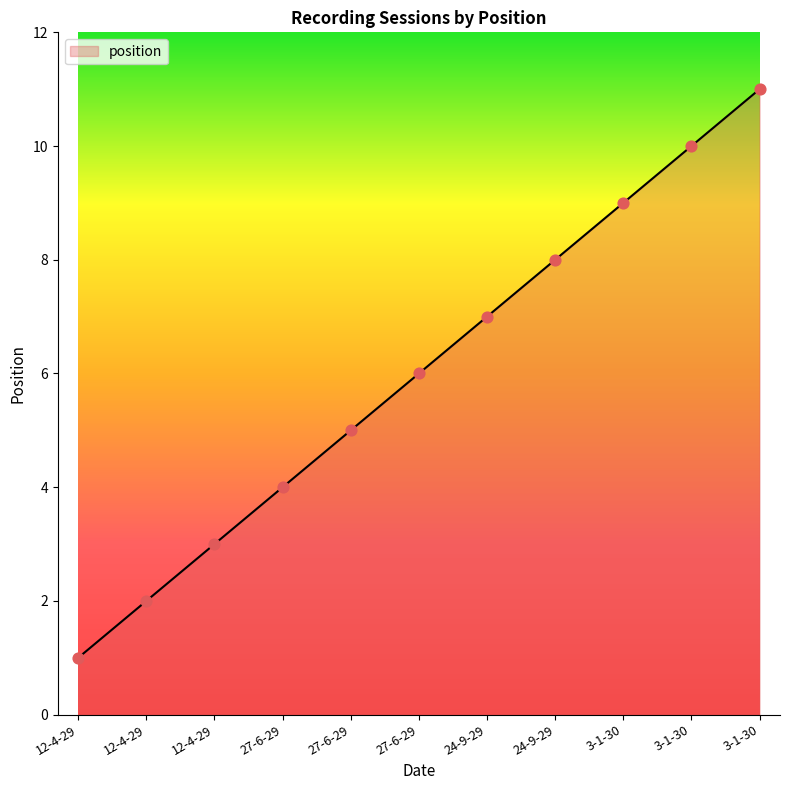

What is the change in value from 12-4-29 to 27-6-29?

+1